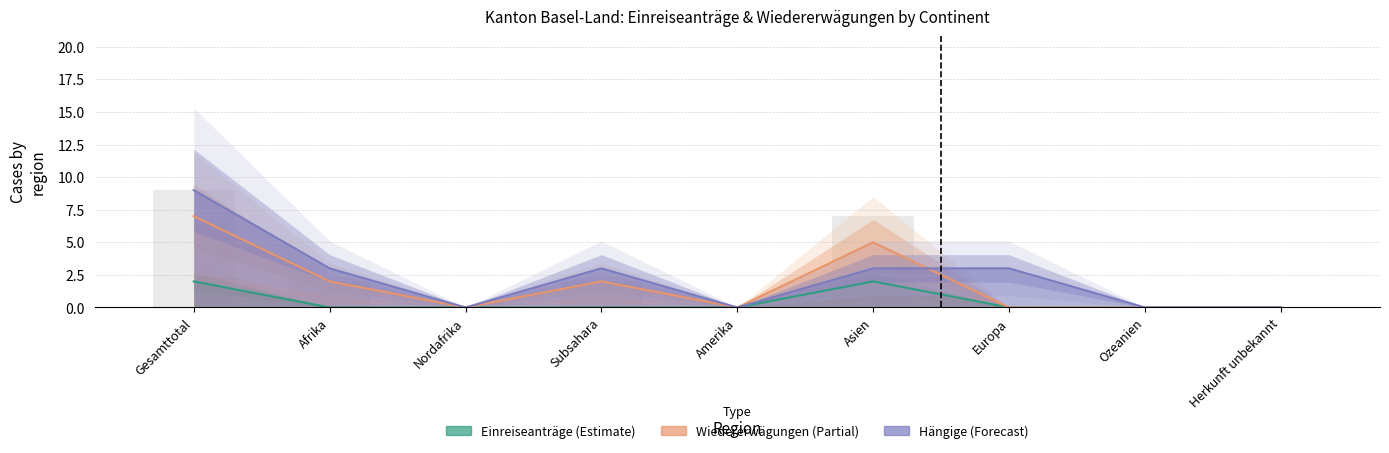

What position from the left is Afrika?

2